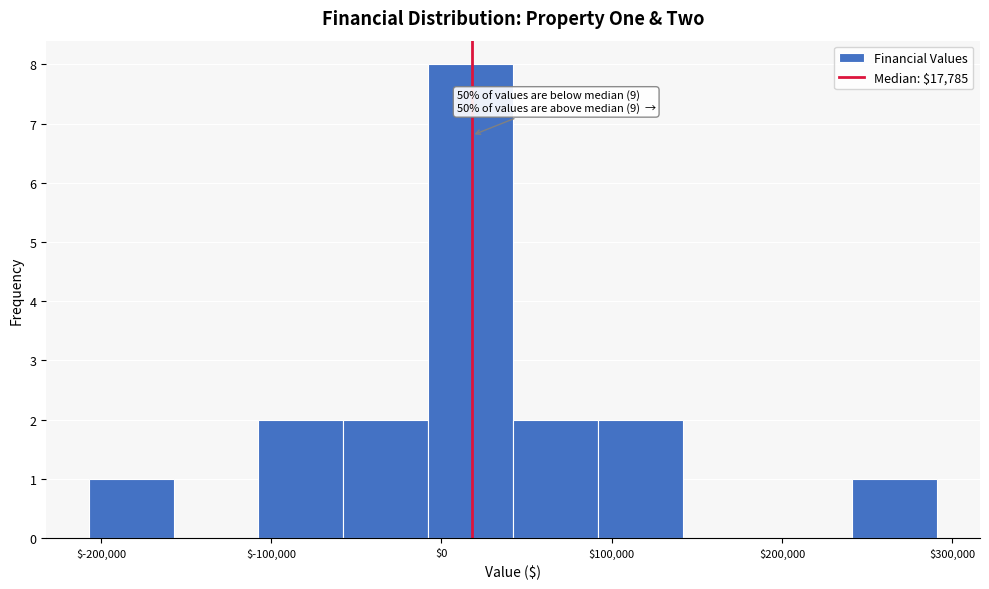

Over which range of the x-axis is the bar tallest?

-10000 to 40000